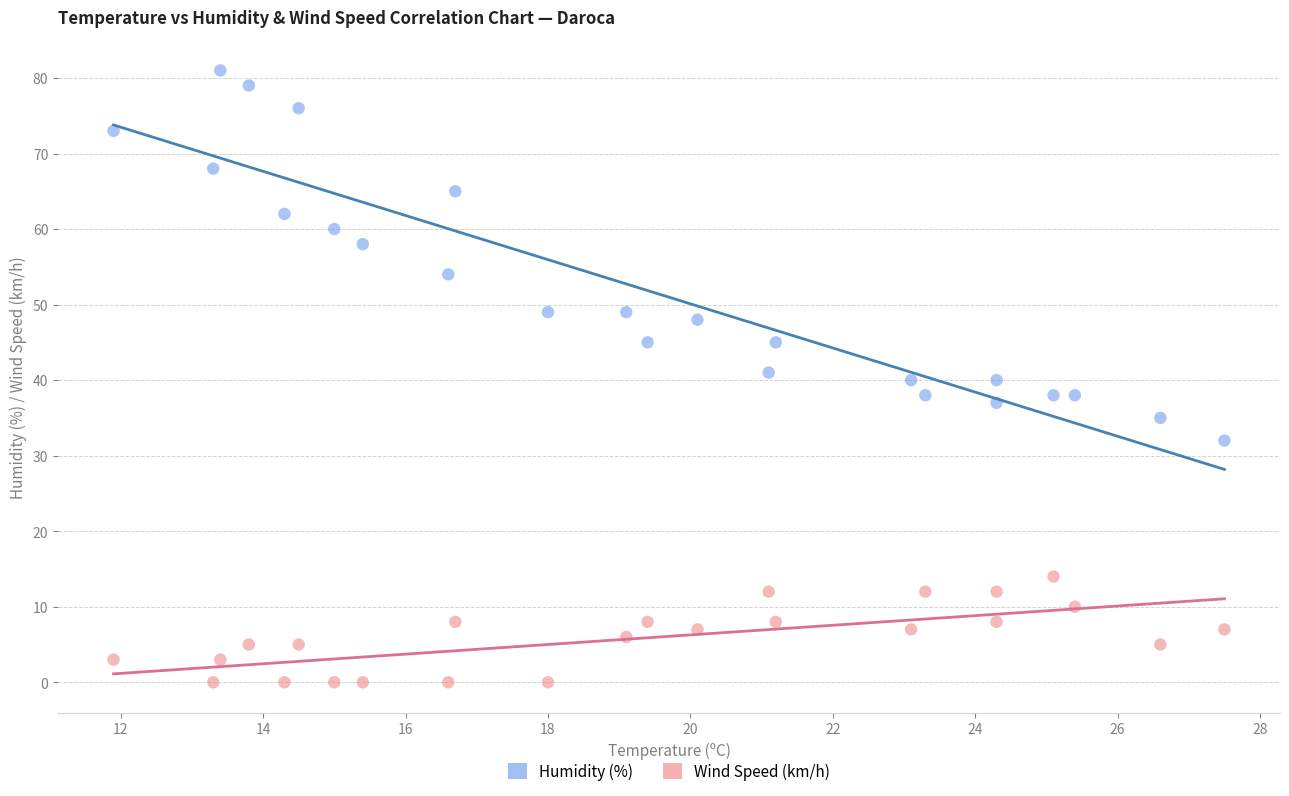

What are all the series names shown in the legend?

Humidity (%), Wind Speed (km/h)